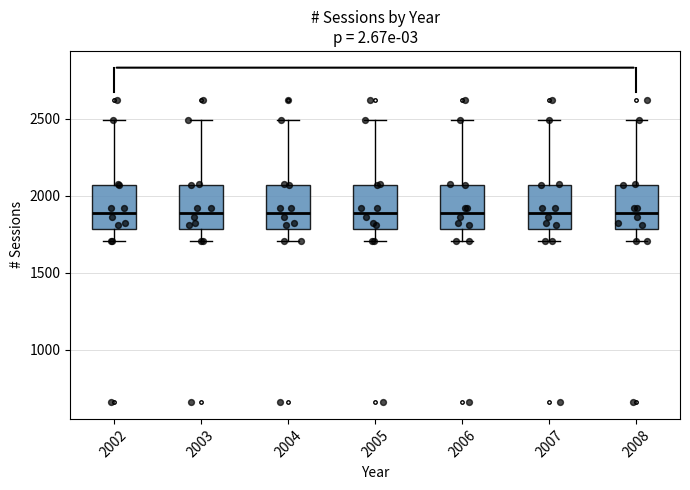

Reading left to right, transcribe this box plot: for each box, give where its median line is, the range the box spans, and where its two whiskers end, as read against the y-axis. The values are not printed on the chart, so give them approximately, as read against the axis.

2002: median 1900, box 1800 to 2050, whiskers 1700 to 2500
2003: median 1900, box 1800 to 2050, whiskers 1700 to 2500
2004: median 1900, box 1800 to 2050, whiskers 1700 to 2500
2005: median 1900, box 1800 to 2050, whiskers 1700 to 2500
2006: median 1900, box 1800 to 2050, whiskers 1700 to 2500
2007: median 1900, box 1800 to 2050, whiskers 1700 to 2500
2008: median 1900, box 1800 to 2050, whiskers 1700 to 2500